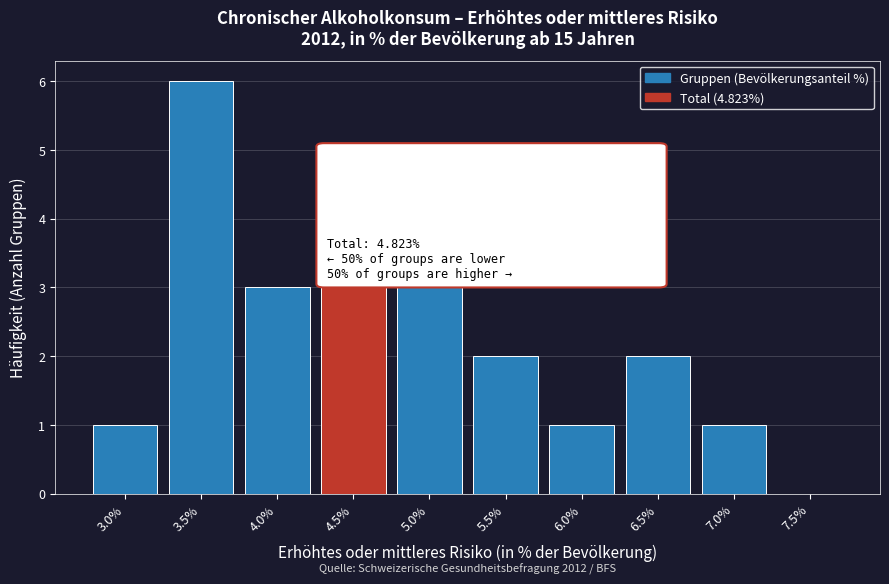

Reading left to right, what are all the values shown in this chart?

3.0%=1	3.5%=6	4.0%=3	4.5%=3	5.0%=3	5.5%=2	6.0%=1	6.5%=2	7.0%=1	7.5%=0